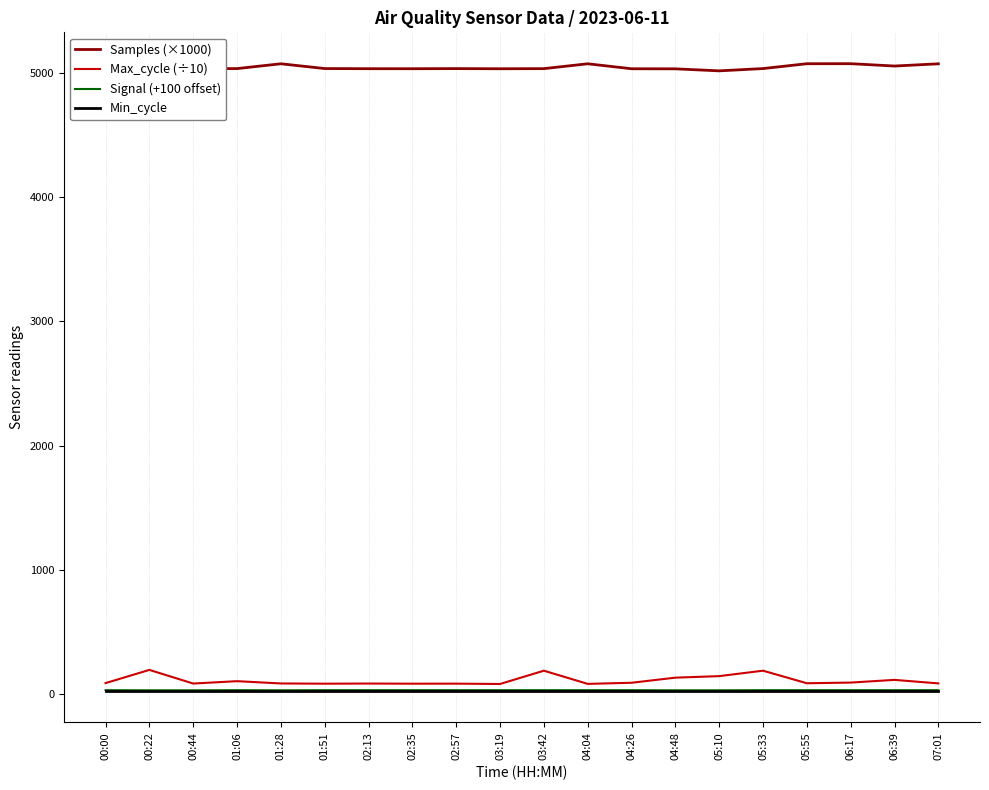

True or false: Samples (×1000) and Signal (+100 offset) intersect in this chart.

False